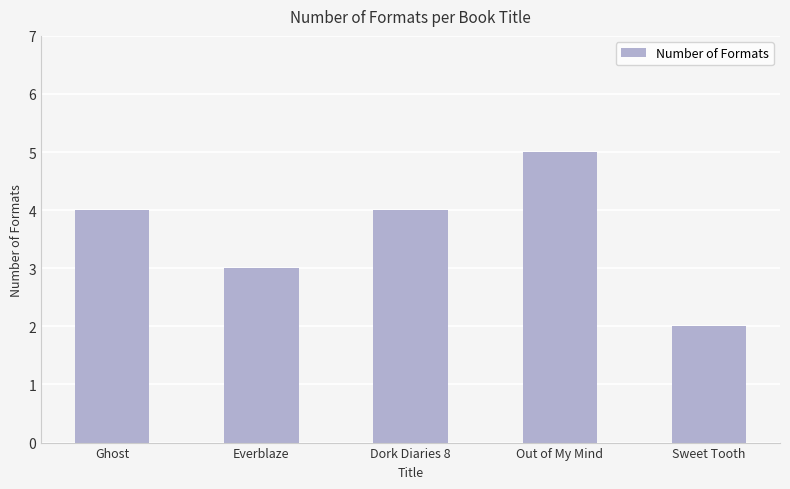

What position from the left is Out of My Mind?

4